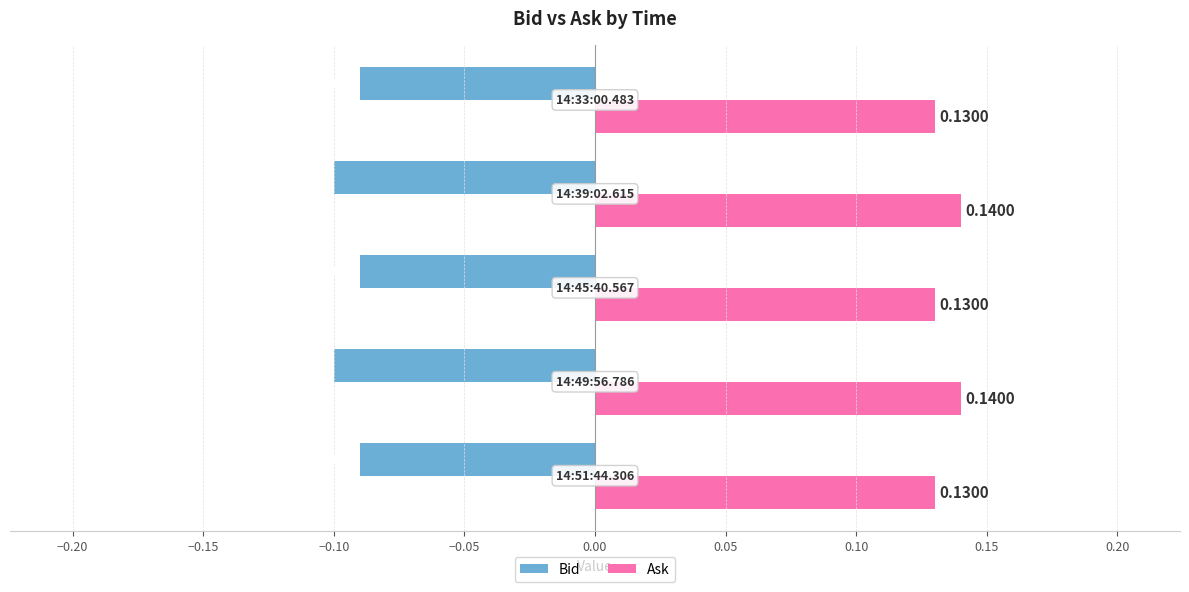

At how many categories does at least one series exceed 0?

5